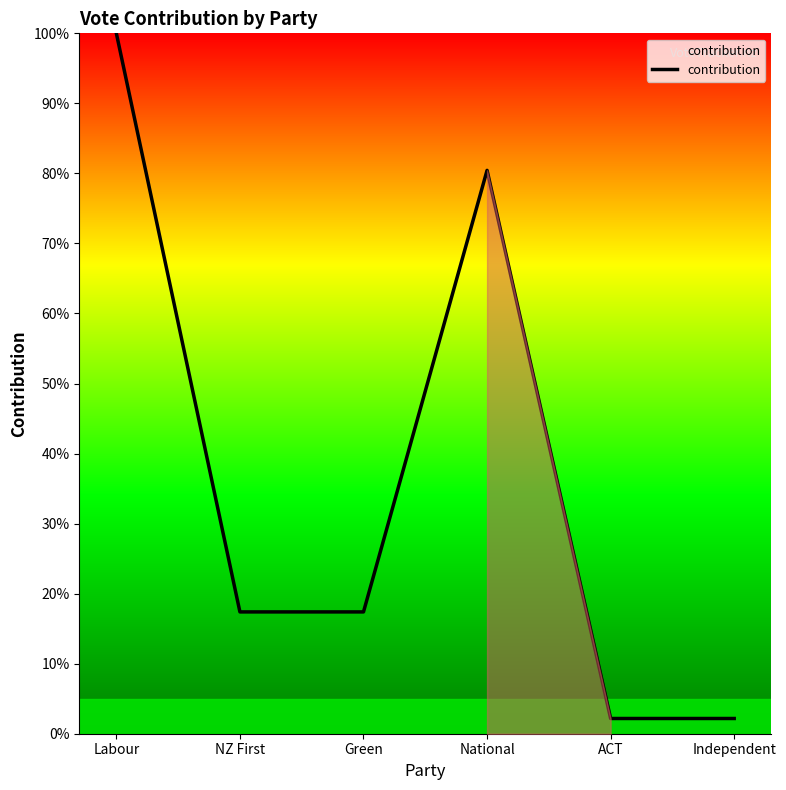

What is the difference between the maximum and second lowest values?

97.8